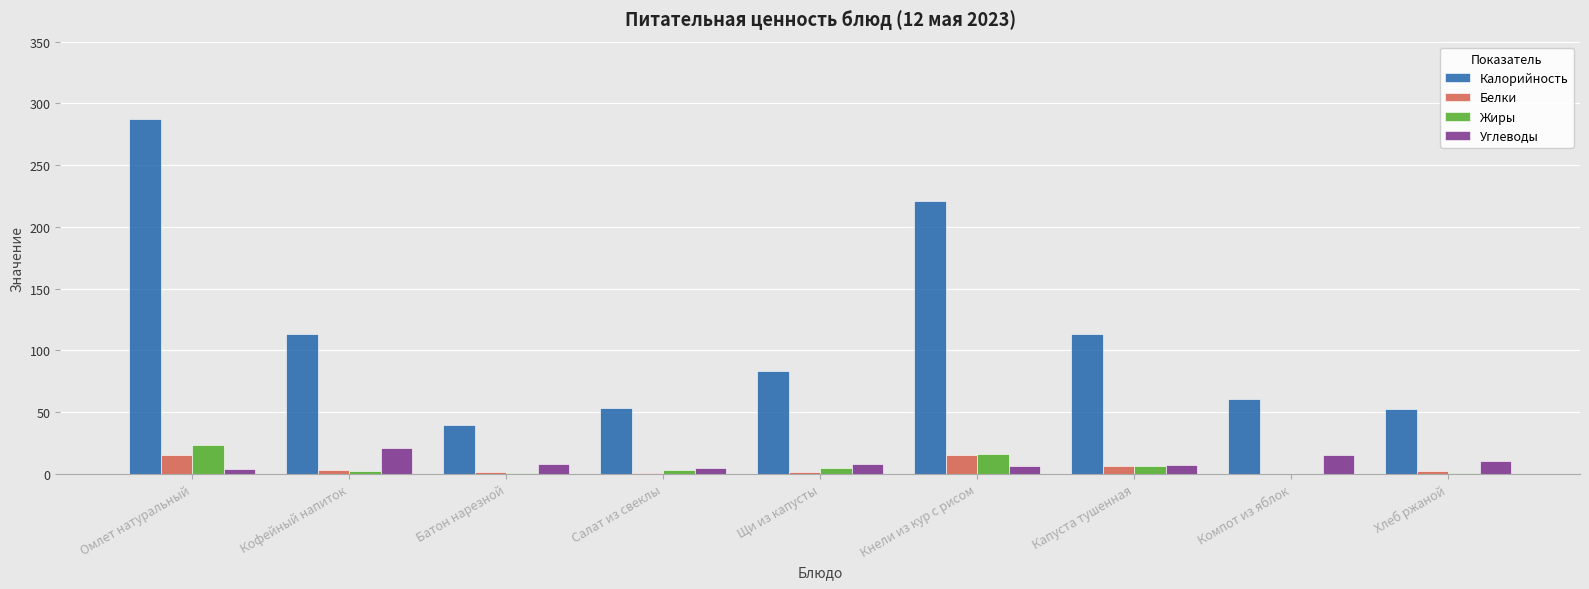

What is the sum of all Белки values?

46.0